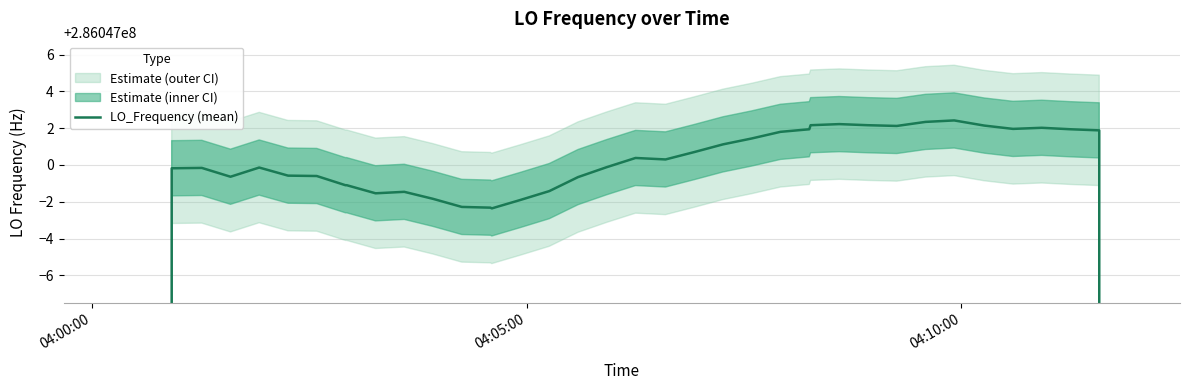

What is the value of the 34th point from the left?

286047002.1